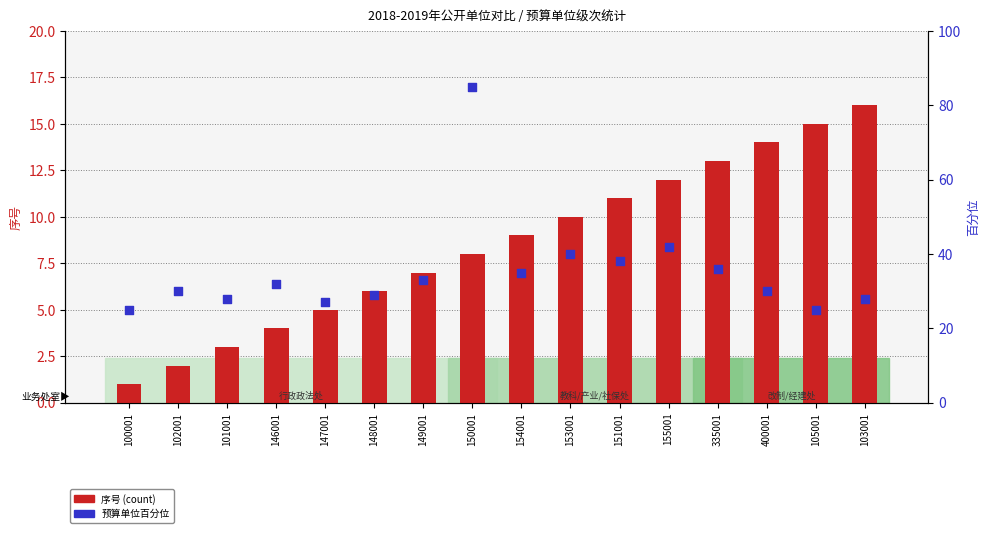

What is the total value across all series at 155001?

54